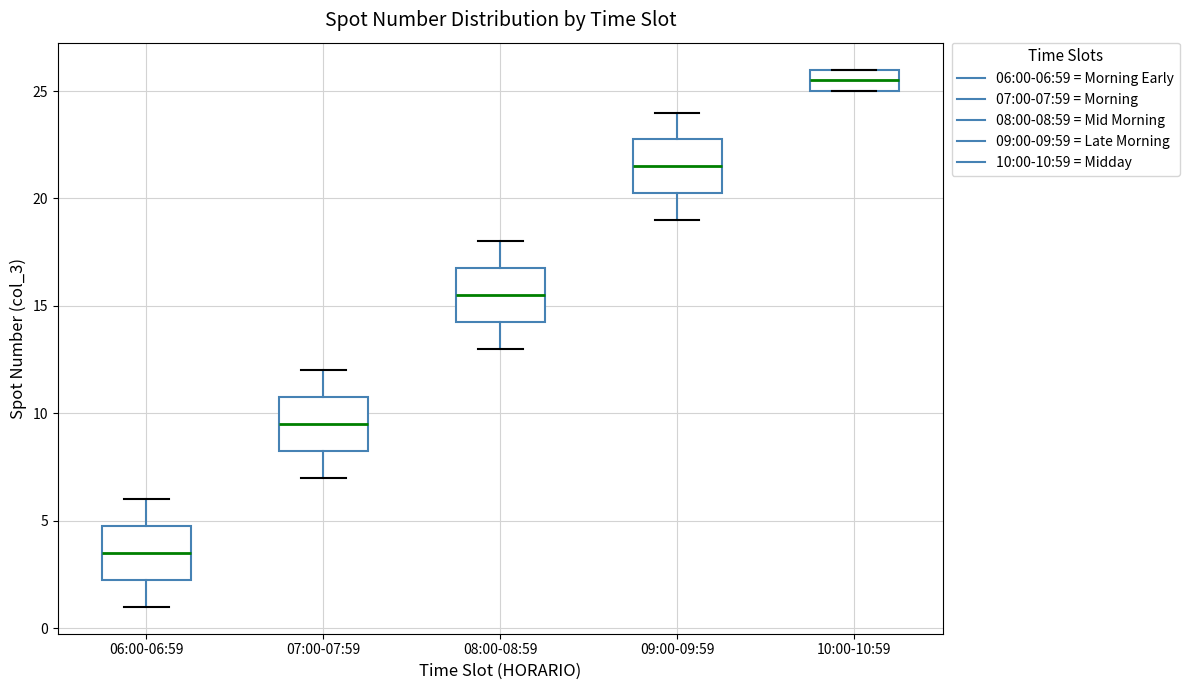

Which box's median line is the highest?

10:00-10:59